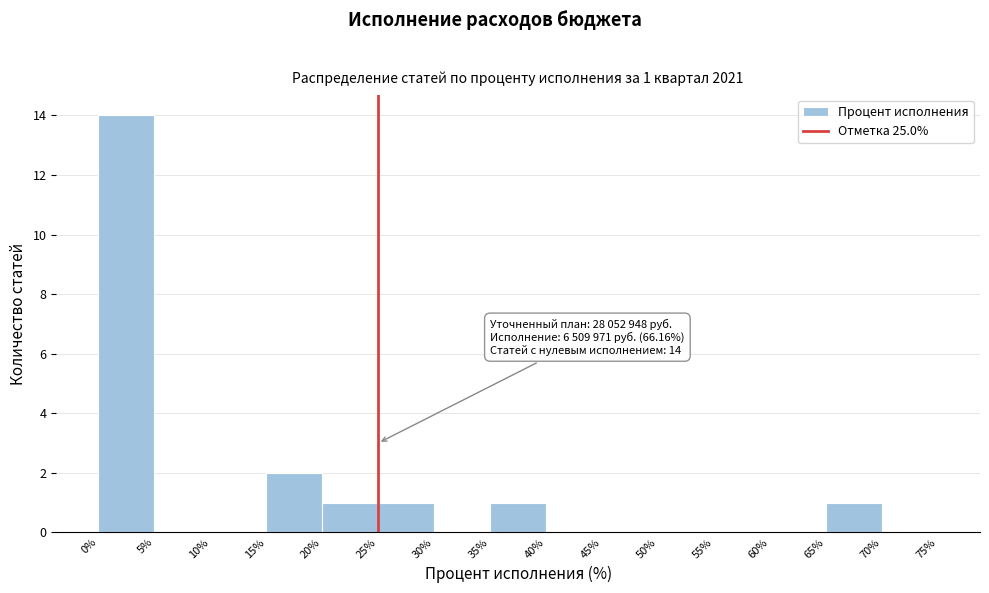

Which range on the x-axis has the tallest bar?

0% to 5%